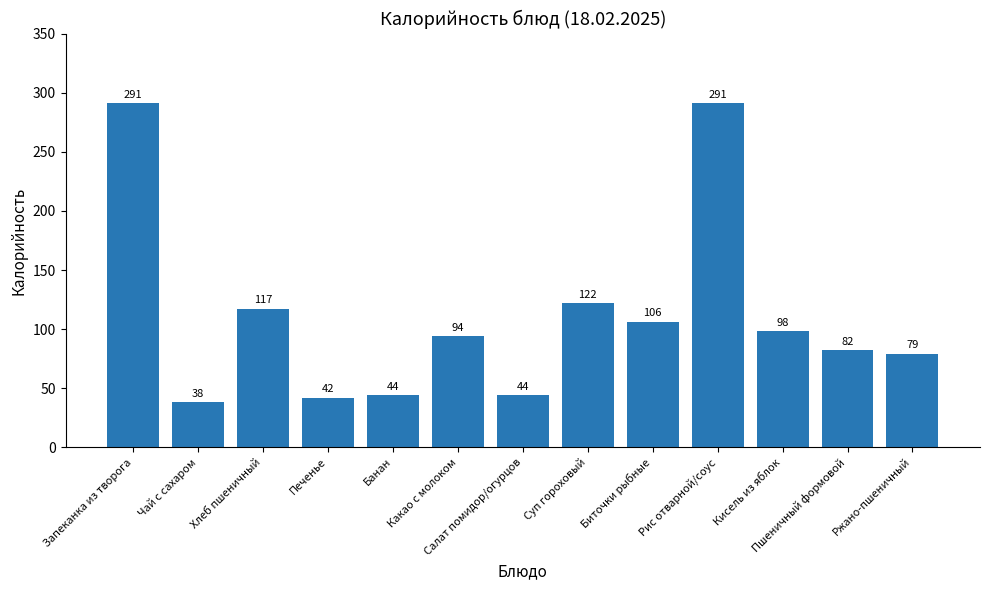

Reading right to left, list all the values displayed in this chart.

79	82	98	291	106	122	44	94	44	42	117	38	291